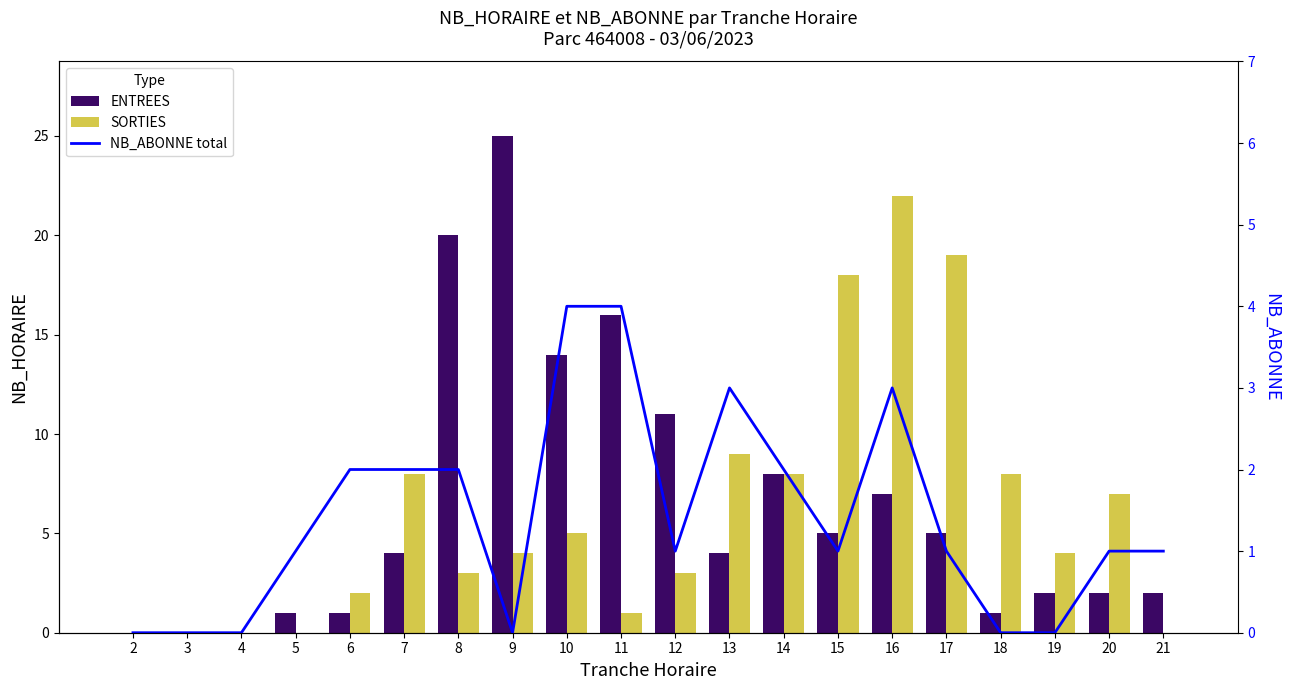

What are all the series names shown in the legend?

ENTREES, SORTIES, NB_ABONNE total